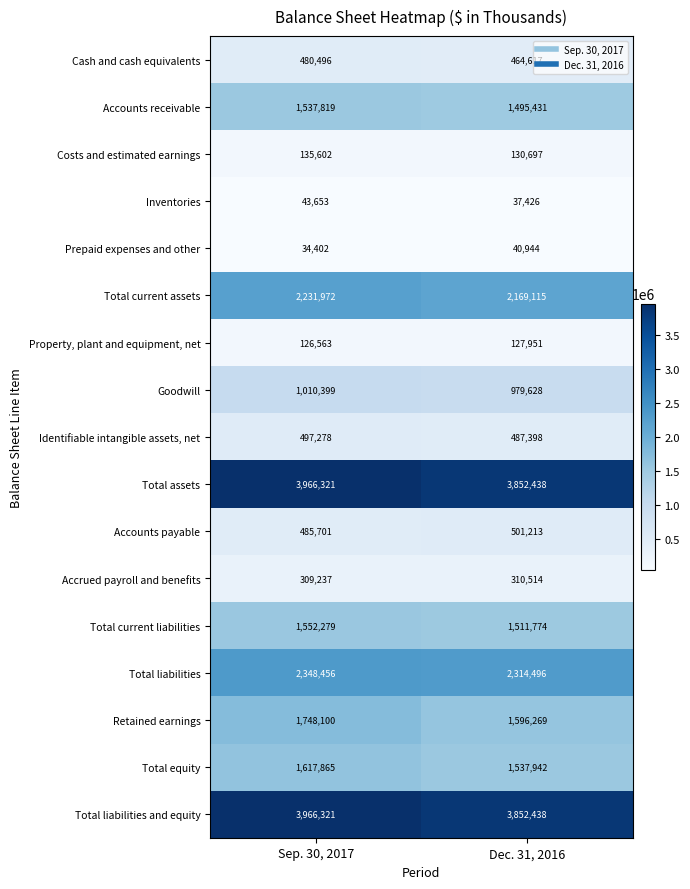

List the labels in order of Inventories value, largest first.

Sep. 30, 2017, Dec. 31, 2016